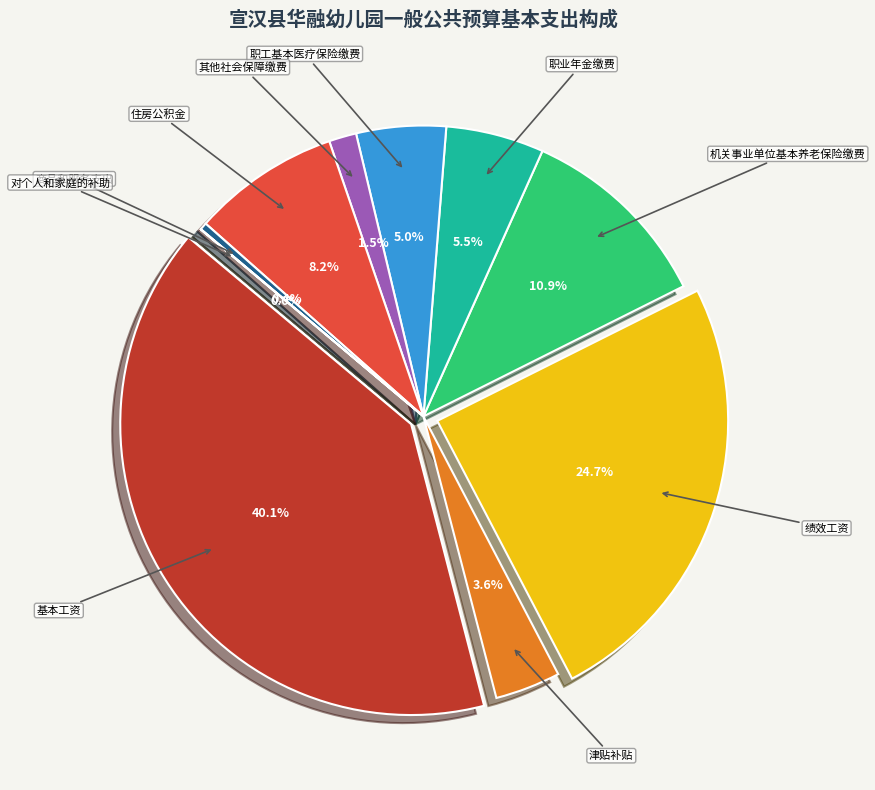

To the nearest percent, what is the combined percentage of 机关事业单位基本养老保险缴费 and 其他社会保障缴费?

12%